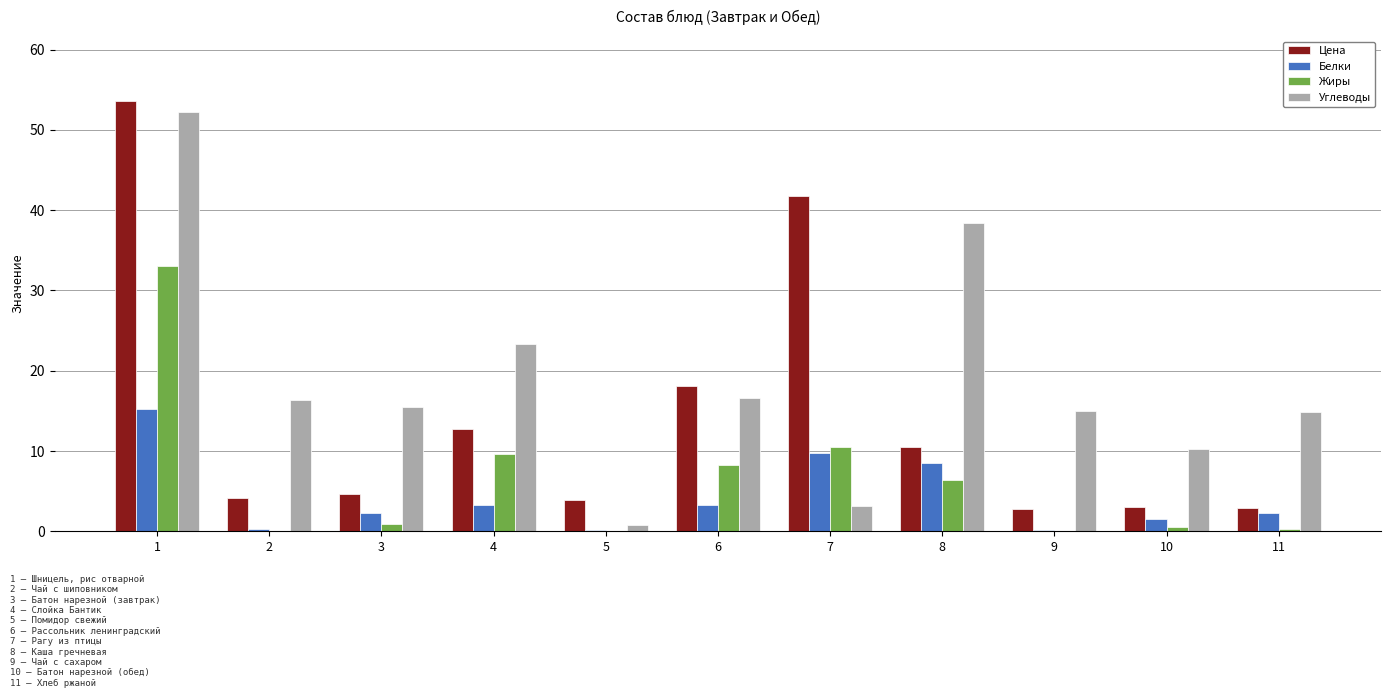

The value of Углеводы at 7 is 3.2. True or false?

True